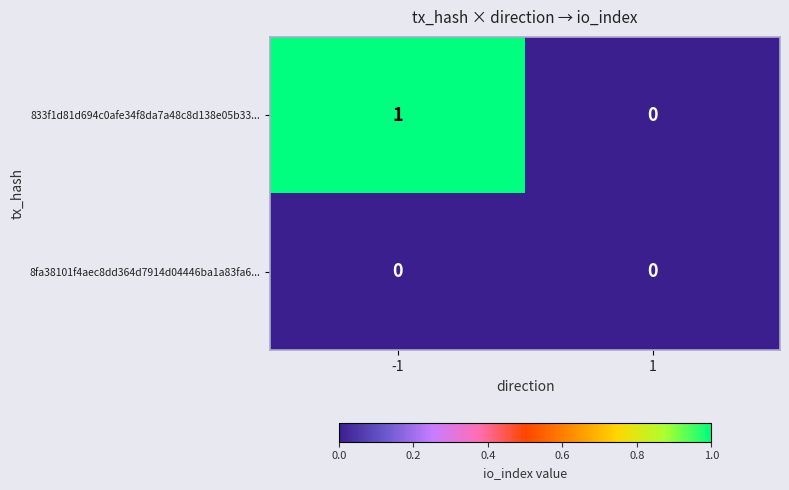

True or false: 833f1d81d694c0afe34f8da7a48c8d138e05b33... has a value of 0 at 1.

True